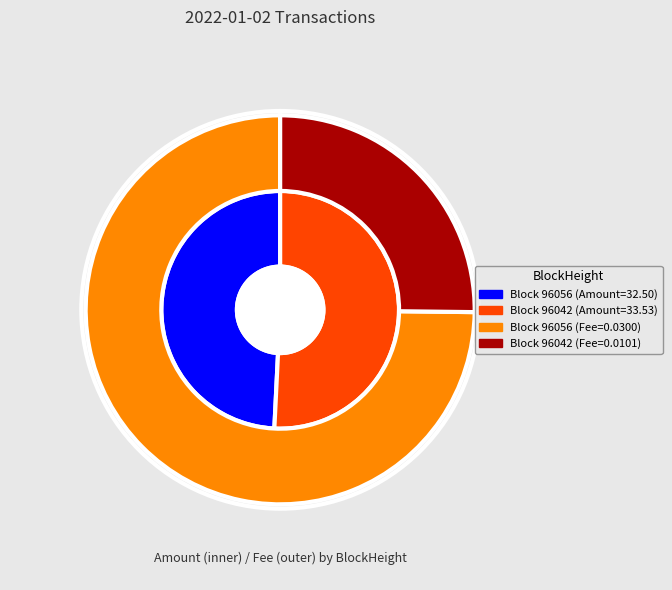

Is 96056 the majority of the pie?

No